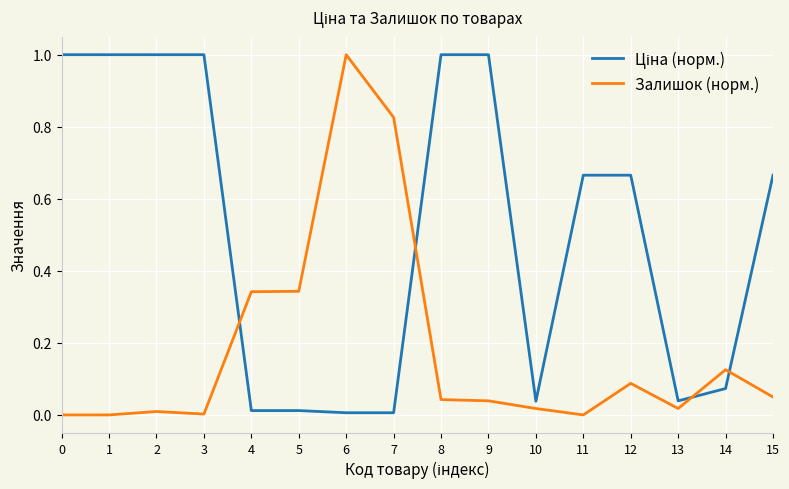

True or false: Залишок (норм.) has a value of 0.4 at 0.

False